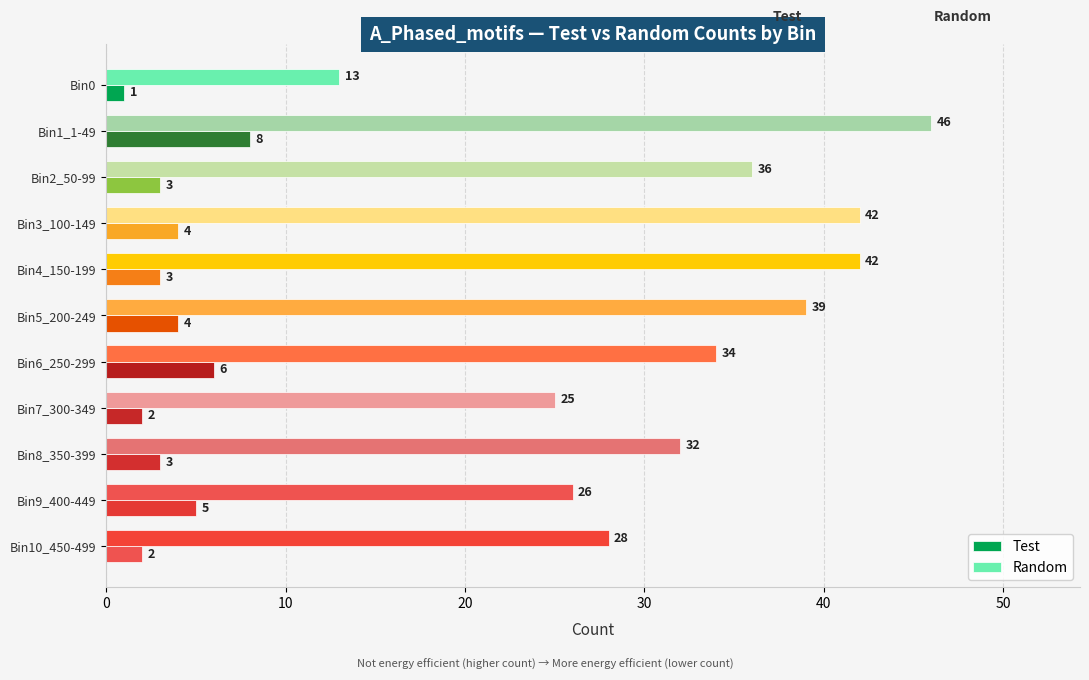

What is the average value of the Random series?

33